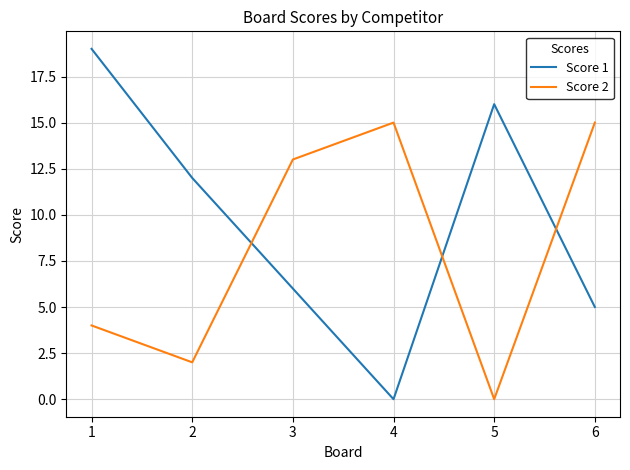

Where is Score 2 nearest to the value 7?

1